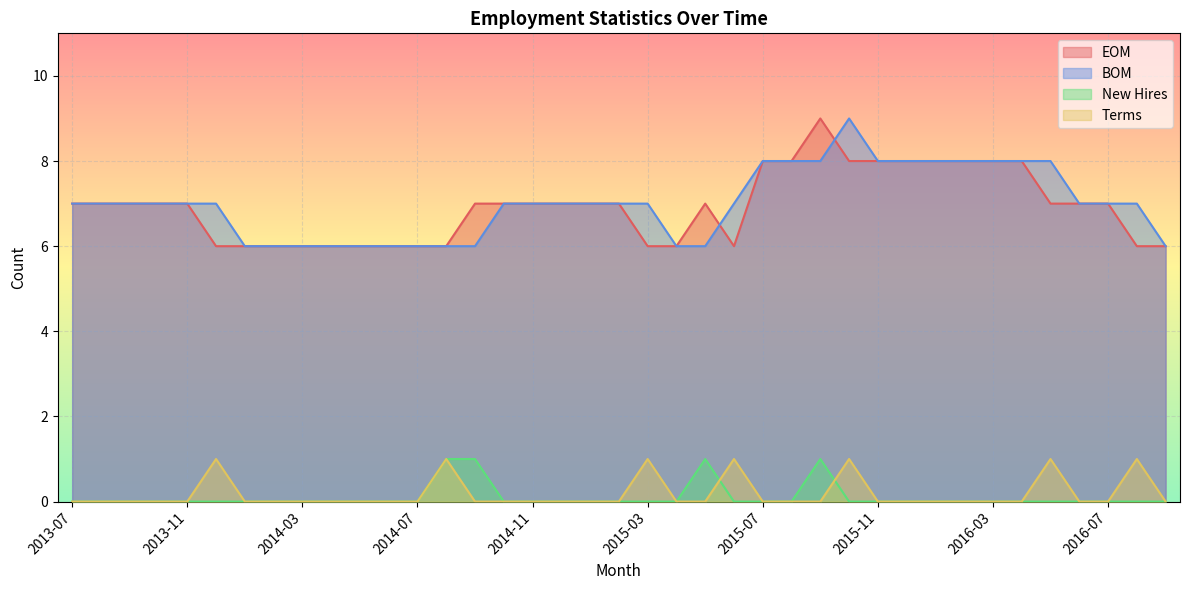

The New Hires series shows -1 at 2016-05. True or false?

False